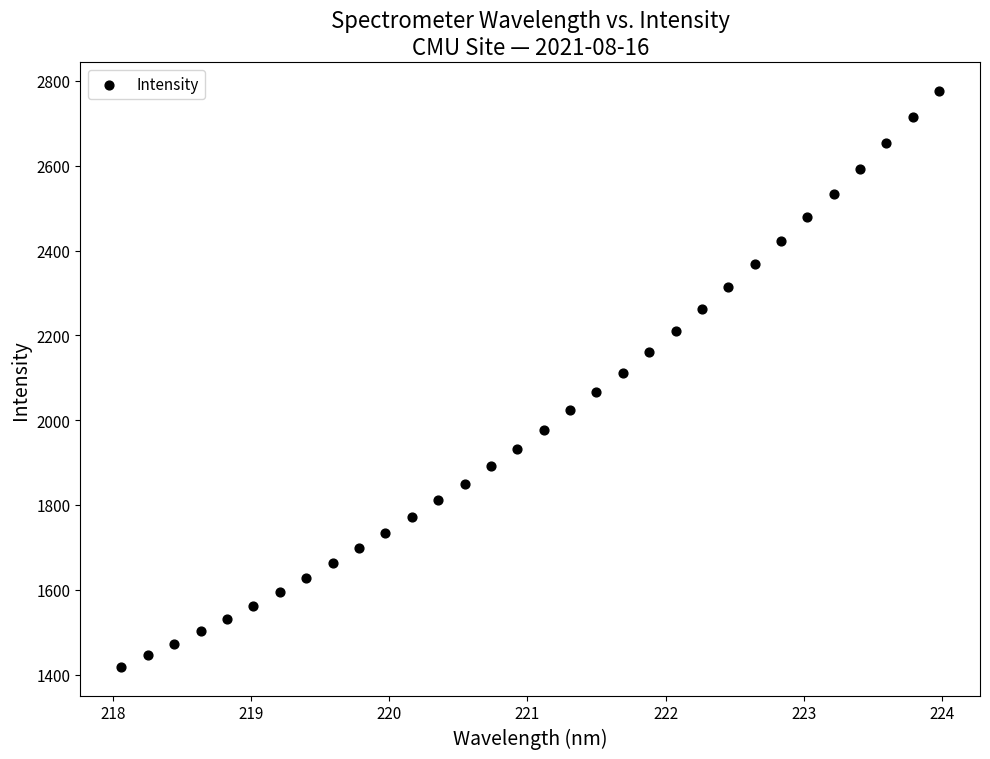

What is the range of X values (max minus min)?

5.9